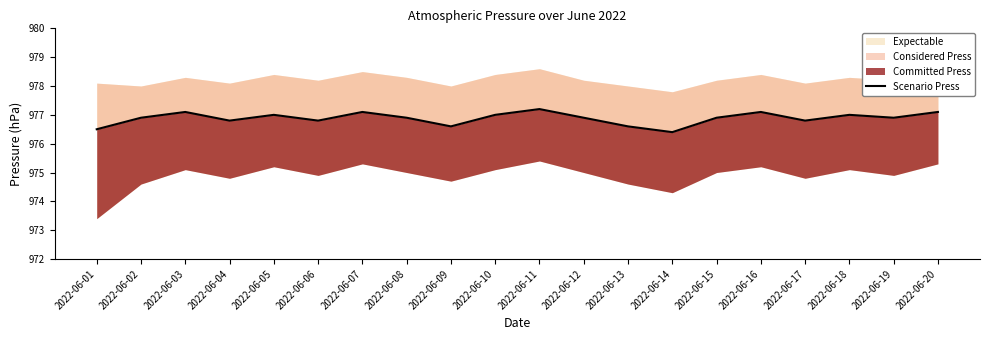

What is the change in value from 2022-06-07 to 2022-06-19?

-0.2